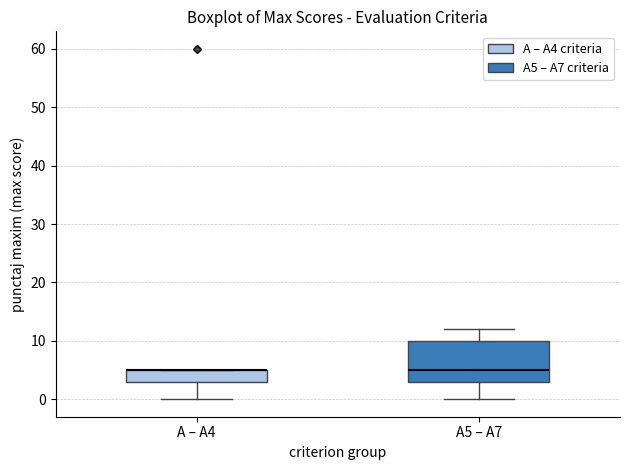

Reading left to right, transcribe this box plot: for each box, give where its median line is, the range the box spans, and where its two whiskers end, as read against the y-axis. The values are not printed on the chart, so give them approximately, as read against the axis.

A – A4: median 5 (drawn on the box's upper edge), box 3 to 5, whiskers 0 to 5
A5 – A7: median 5, box 3 to 10, whiskers 0 to 12